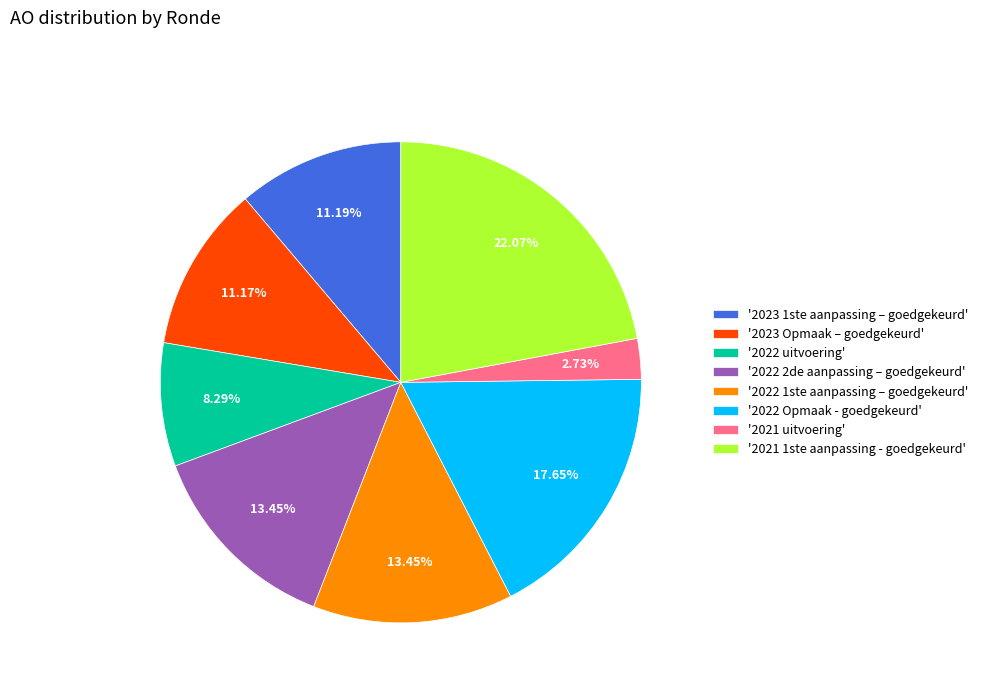

Between '2021 uitvoering' and '2023 1ste aanpassing – goedgekeurd', which is larger?

'2023 1ste aanpassing – goedgekeurd'